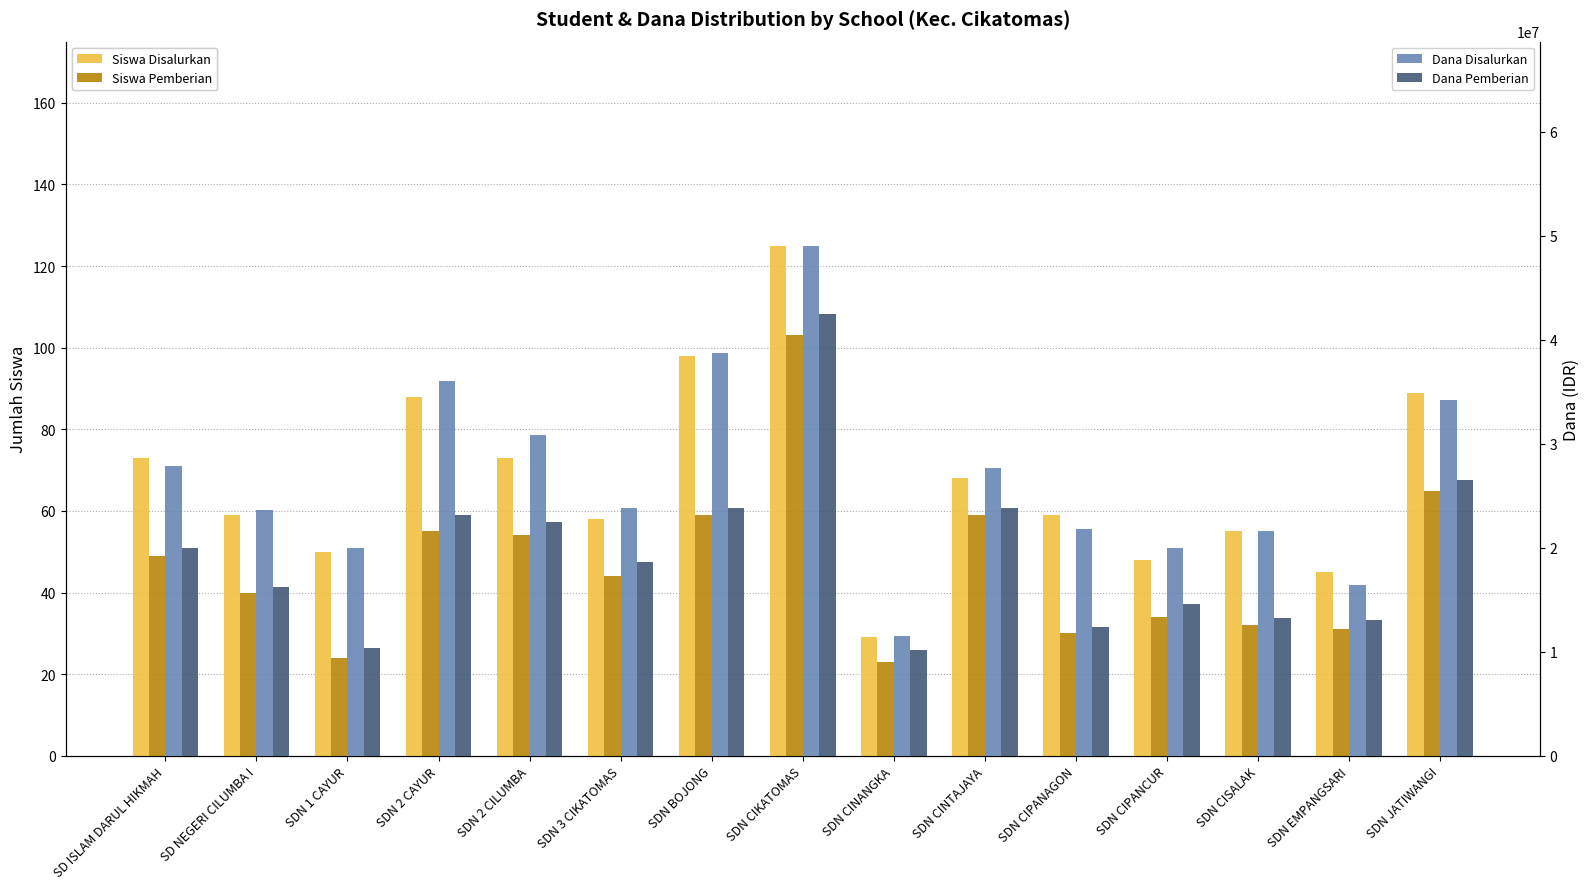

Is the value of Dana Disalurkan at SD ISLAM DARUL HIKMAH greater than the value of Siswa Pemberian at SD NEGERI CILUMBA I?

Yes